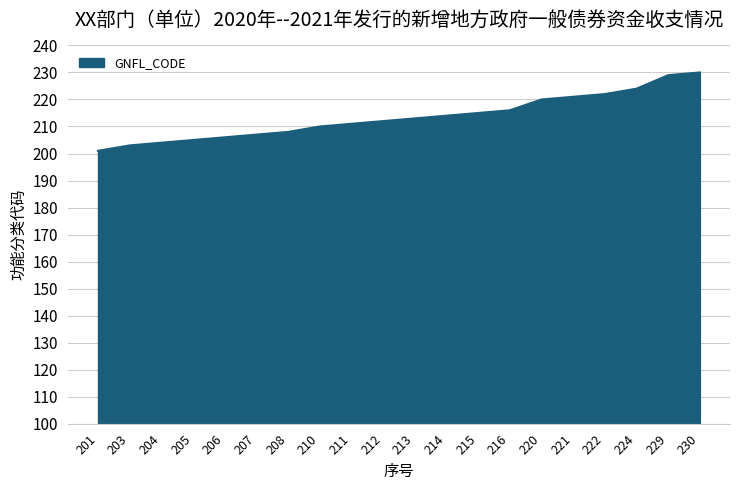

What is the difference between the maximum and minimum values?

29